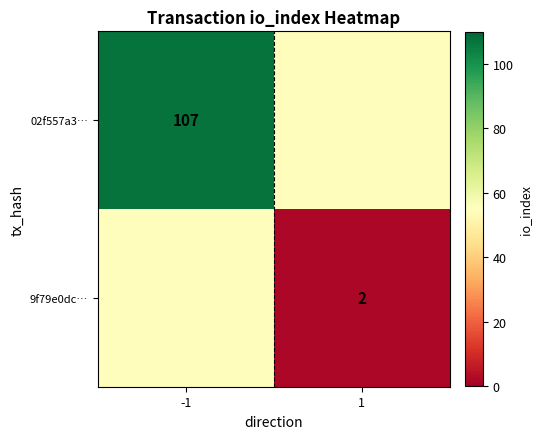

The value of 9f79e0dc… at 1 is 2.0. True or false?

True